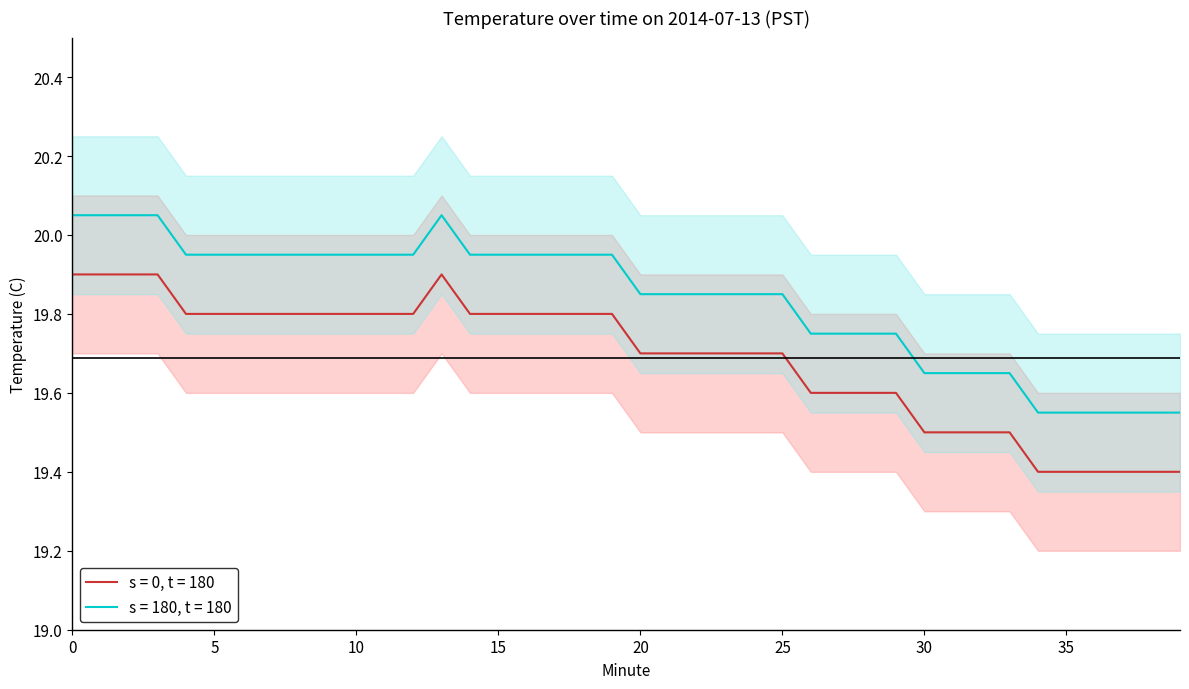

What is the value of the Temperature (C) point at the 40th from the left?

19.4